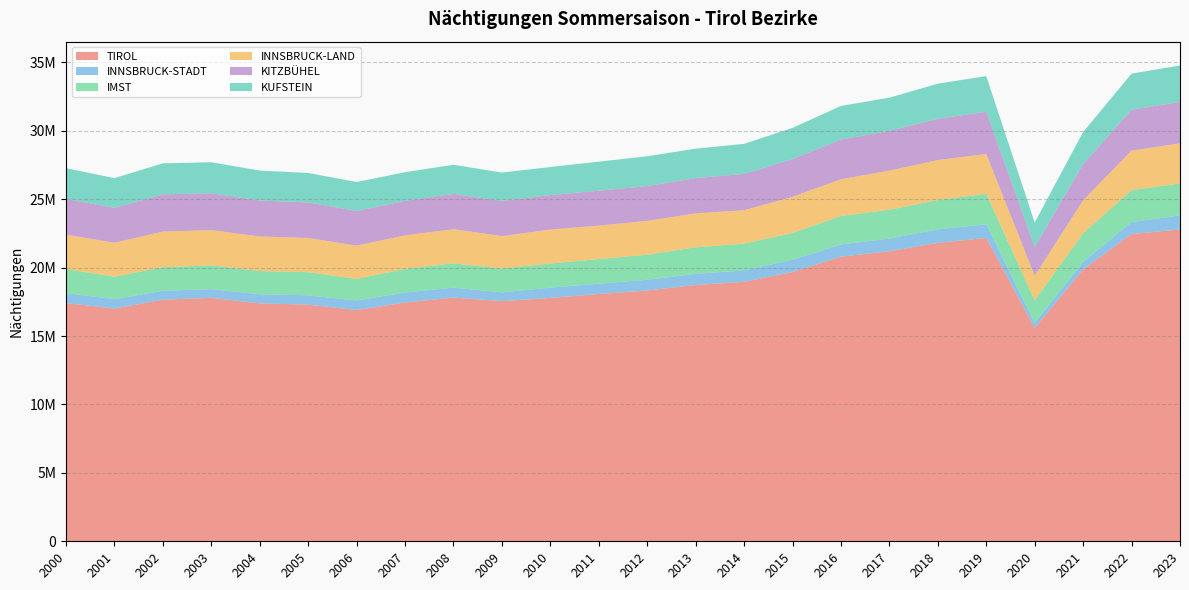

Reading left to right, list all the values displayed in this chart.

TIROL: 2000=17404601	2001=17006337	2002=17656247	2003=17792473	2004=17382307	2005=17292843	2006=16895521	2007=17447552	2008=17806549	2009=17547539	2010=17784386	2011=18068597	2012=18325187	2013=18727354	2014=18959548	2015=19676251	2016=20796138	2017=21193135	2018=21806765	2019=22163110	2020=15580308	2021=19865249	2022=22448264	2023=22788556
INNSBRUCK-STADT: 2000=730456	2001=685994	2002=653060	2003=630769	2004=670168	2005=681156	2006=696371	2007=730242	2008=727773	2009=641945	2010=750690	2011=753707	2012=785081	2013=812140	2014=839178	2015=895723	2016=890975	2017=925877	2018=985134	2019=999749	2020=386932	2021=549486	2022=877701	2023=1023409
IMST: 2000=1755430	2001=1641598	2002=1720354	2003=1733589	2004=1695018	2005=1688115	2006=1581048	2007=1730061	2008=1777948	2009=1744033	2010=1763982	2011=1799341	2012=1834271	2013=1942983	2014=1950811	2015=1954812	2016=2082398	2017=2107757	2018=2145200	2019=2227389	2020=1630736	2021=2087274	2022=2340114	2023=2329020
INNSBRUCK-LAND: 2000=2515676	2001=2479856	2002=2605213	2003=2582104	2004=2526366	2005=2503258	2006=2429006	2007=2446185	2008=2493597	2009=2367252	2010=2477914	2011=2447135	2012=2468725	2013=2479487	2014=2444817	2015=2643398	2016=2685601	2017=2860143	2018=2919683	2019=2910410	2020=1803343	2021=2415515	2022=2883445	2023=2931201
KITZBÜHEL: 2000=2608553	2001=2552724	2002=2714415	2003=2689593	2004=2628673	2005=2594008	2006=2534695	2007=2517472	2008=2582541	2009=2570245	2010=2518596	2011=2546799	2012=2541568	2013=2575882	2014=2650504	2015=2752930	2016=2902301	2017=2909019	2018=3014322	2019=3091251	2020=2096602	2021=2648078	2022=2985102	2023=3033309
KUFSTEIN: 2000=2245179	2001=2169220	2002=2268572	2003=2265750	2004=2185928	2005=2156325	2006=2115998	2007=2099849	2008=2124114	2009=2073983	2010=2052266	2011=2124427	2012=2178038	2013=2152607	2014=2194925	2015=2284935	2016=2452737	2017=2418321	2018=2565326	2019=2599865	2020=1792911	2021=2338136	2022=2636492	2023=2663450